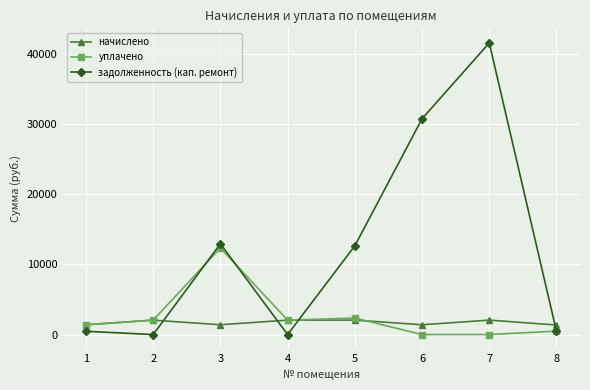

The уплачено series shows 2352.1 at 5. True or false?

True